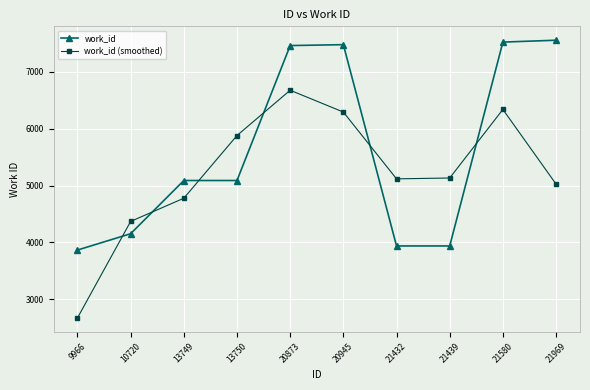

Is it true that work_id (smoothed) equals 2673.0 at 9966?

True